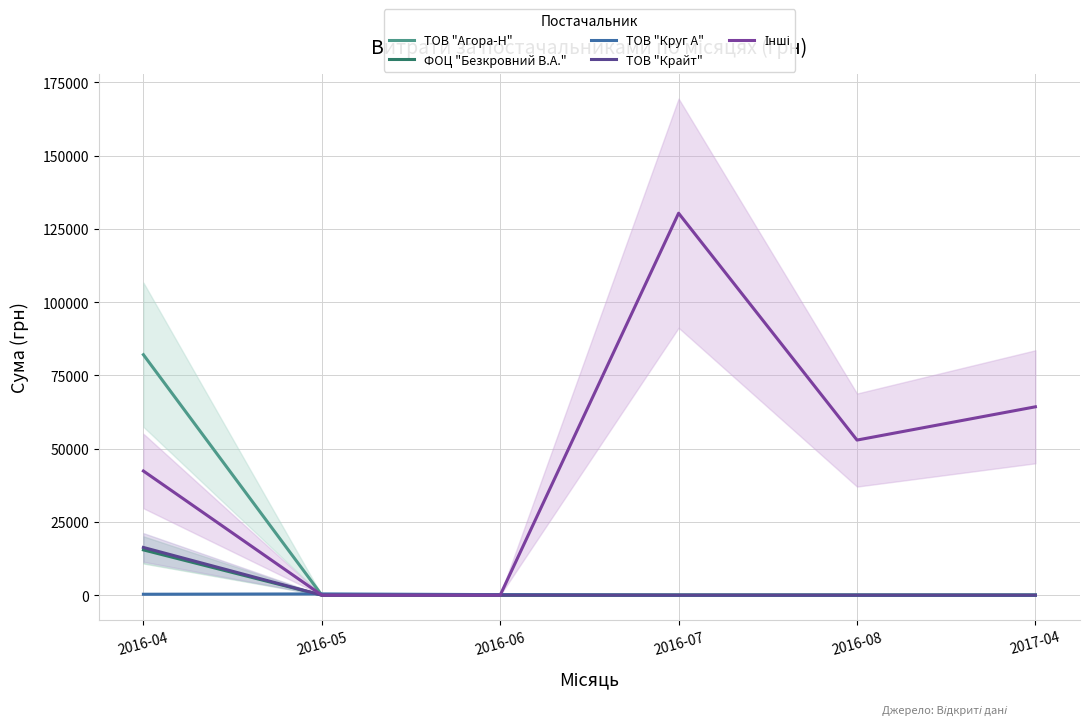

True or false: ФОЦ "Безкровний В.А." and Інші cross at least once.

False